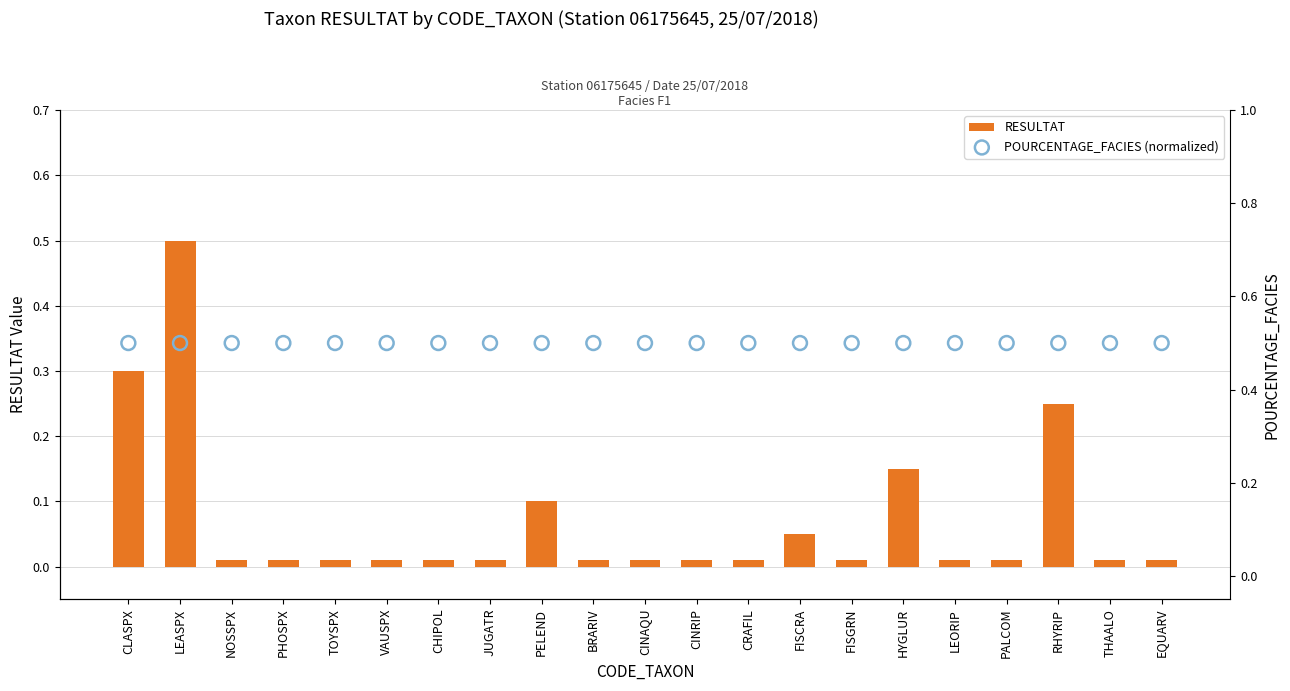

Which series has the largest total across all categories?

POURCENTAGE_FACIES (normalized)